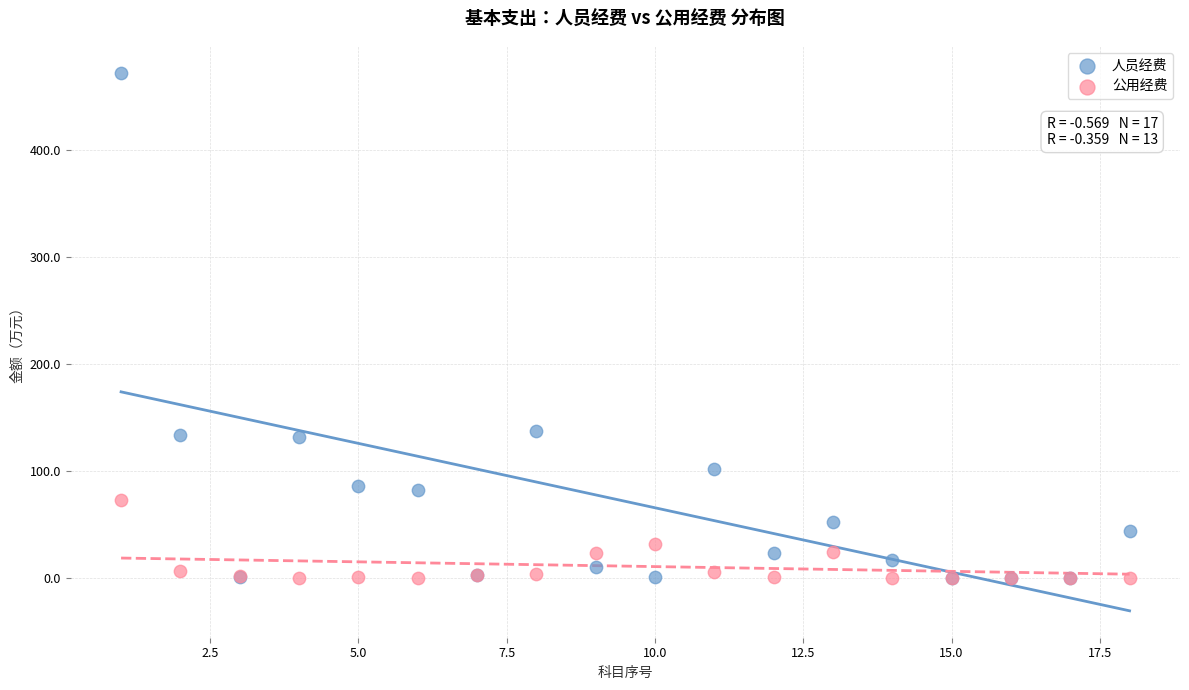

What are all the series names shown in the legend?

人员经费, 公用经费